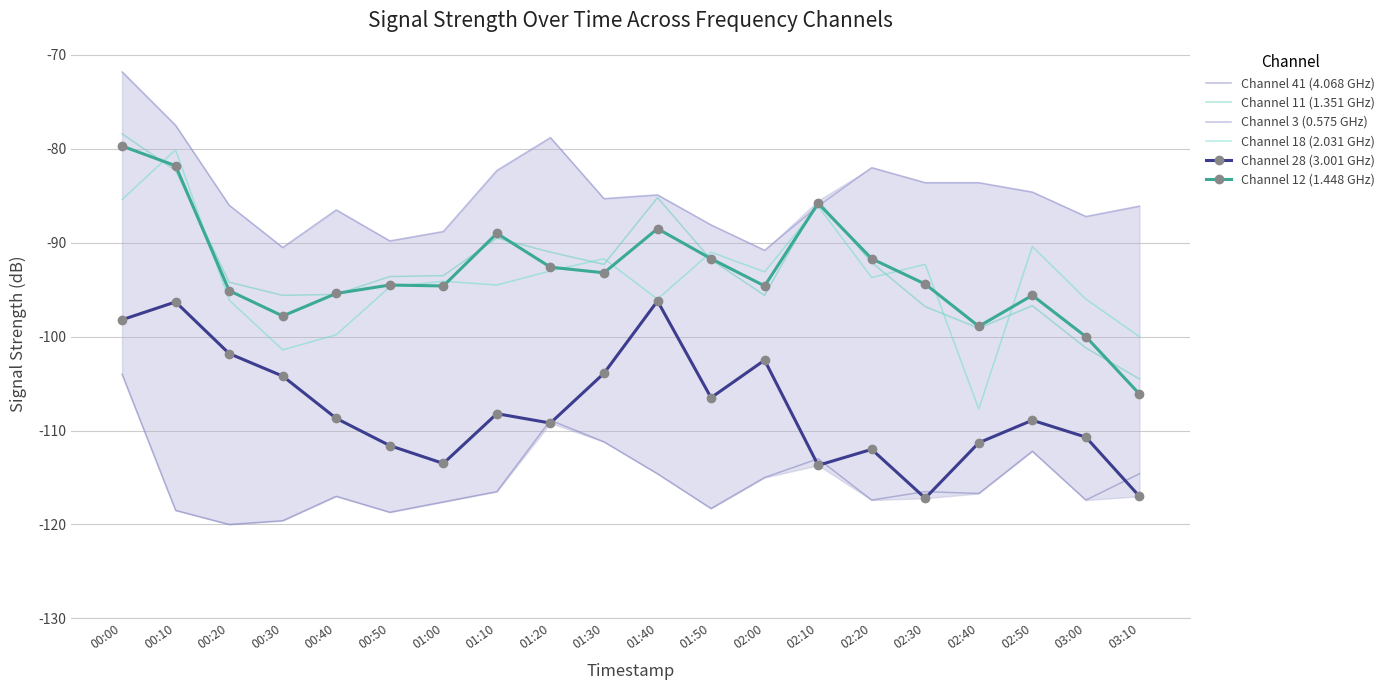

Reading left to right, transcribe all the data shown in this chart.

Channel 41 (4.068 GHz): 00:00=-104.0	00:10=-118.5	00:20=-120.0	00:30=-119.6	00:40=-117.0	00:50=-118.7	01:00=-117.6	01:10=-116.5	01:20=-108.9	01:30=-111.2	01:40=-114.6	01:50=-118.3	02:00=-115.0	02:10=-113.0	02:20=-117.4	02:30=-116.5	02:40=-116.7	02:50=-112.2	03:00=-117.4	03:10=-114.6
Channel 11 (1.351 GHz): 00:00=-78.4	00:10=-82.3	00:20=-94.2	00:30=-95.6	00:40=-95.5	00:50=-93.6	01:00=-93.5	01:10=-89.5	01:20=-91.0	01:30=-92.3	01:40=-85.2	01:50=-91.8	02:00=-95.6	02:10=-85.5	02:20=-92.1	02:30=-96.8	02:40=-99.1	02:50=-96.7	03:00=-101.2	03:10=-104.5
Channel 3 (0.575 GHz): 00:00=-71.8	00:10=-77.5	00:20=-86.0	00:30=-90.5	00:40=-86.5	00:50=-89.8	01:00=-88.8	01:10=-82.3	01:20=-78.8	01:30=-85.3	01:40=-84.9	01:50=-88.1	02:00=-90.8	02:10=-86.1	02:20=-82.0	02:30=-83.6	02:40=-83.6	02:50=-84.6	03:00=-87.2	03:10=-86.1
Channel 18 (2.031 GHz): 00:00=-85.4	00:10=-80.1	00:20=-96.1	00:30=-101.4	00:40=-99.8	00:50=-94.7	01:00=-94.1	01:10=-94.5	01:20=-93.0	01:30=-91.7	01:40=-96.0	01:50=-91.0	02:00=-93.1	02:10=-86.1	02:20=-93.7	02:30=-92.3	02:40=-107.7	02:50=-90.4	03:00=-96.0	03:10=-100.0
Channel 28 (3.001 GHz): 00:00=-98.2	00:10=-96.3	00:20=-101.8	00:30=-104.2	00:40=-108.7	00:50=-111.6	01:00=-113.5	01:10=-108.2	01:20=-109.2	01:30=-103.9	01:40=-96.2	01:50=-106.5	02:00=-102.5	02:10=-113.7	02:20=-112.0	02:30=-117.2	02:40=-111.3	02:50=-108.9	03:00=-110.7	03:10=-117.0
Channel 12 (1.448 GHz): 00:00=-79.7	00:10=-81.8	00:20=-95.1	00:30=-97.8	00:40=-95.4	00:50=-94.5	01:00=-94.6	01:10=-89.0	01:20=-92.6	01:30=-93.2	01:40=-88.5	01:50=-91.7	02:00=-94.6	02:10=-85.8	02:20=-91.7	02:30=-94.4	02:40=-98.9	02:50=-95.6	03:00=-100.0	03:10=-106.1